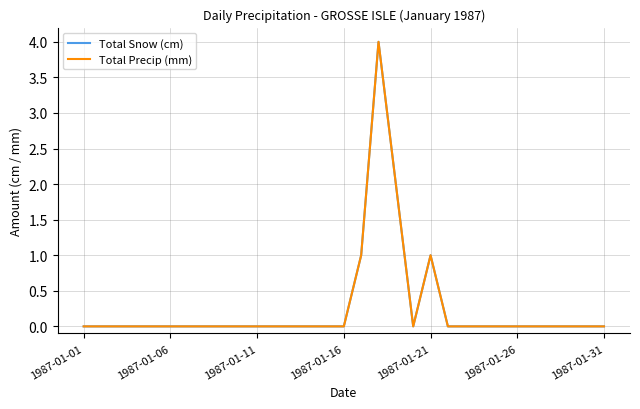

Which series has the largest total across all categories?

Total Snow (cm)